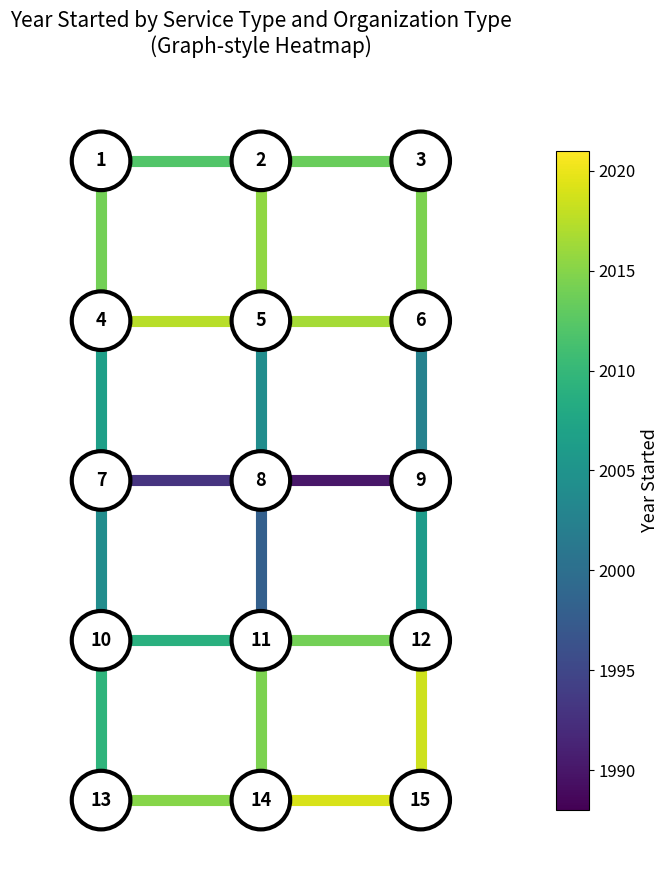

Is it true that Tutoring Program-Technology Platform x Nonprofit equals 1 at 3?

False